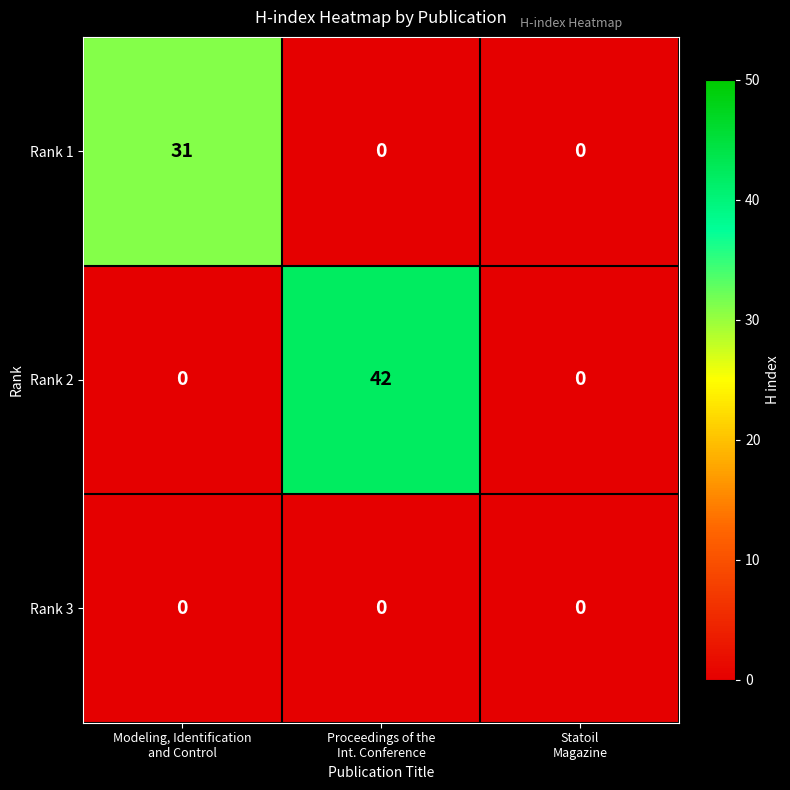

Between Proceedings of the
Int. Conference and Statoil
Magazine, which series saw the biggest shift?

Rank 2